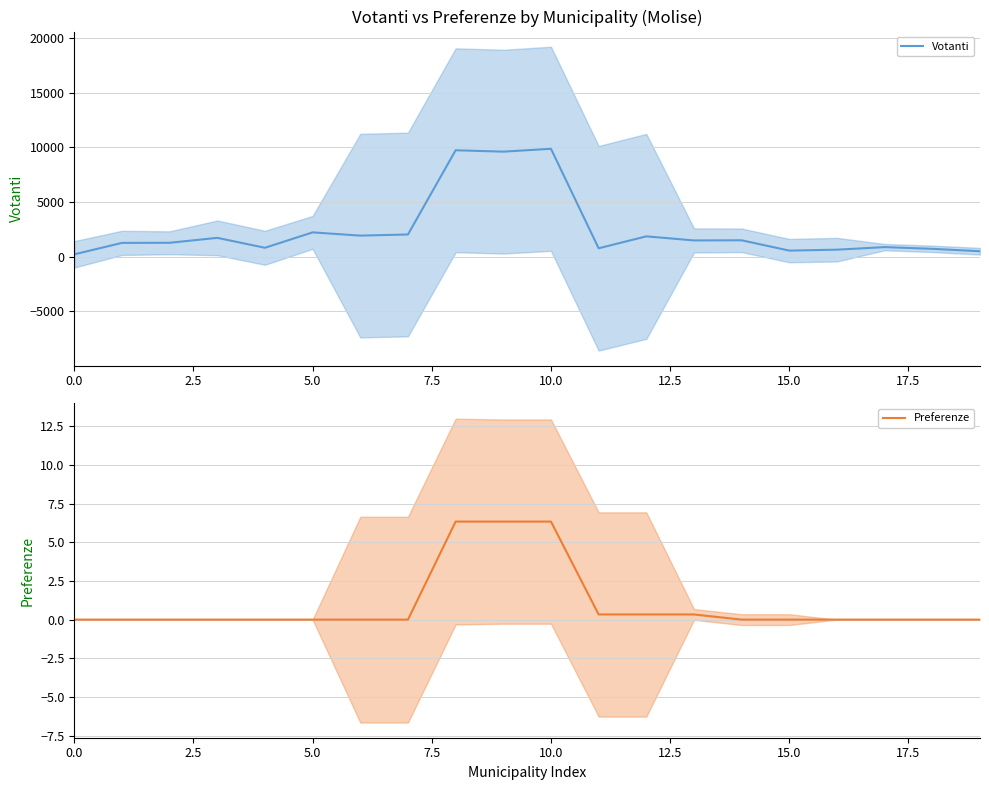

The Votanti series shows 217.3 at 0.0. True or false?

True